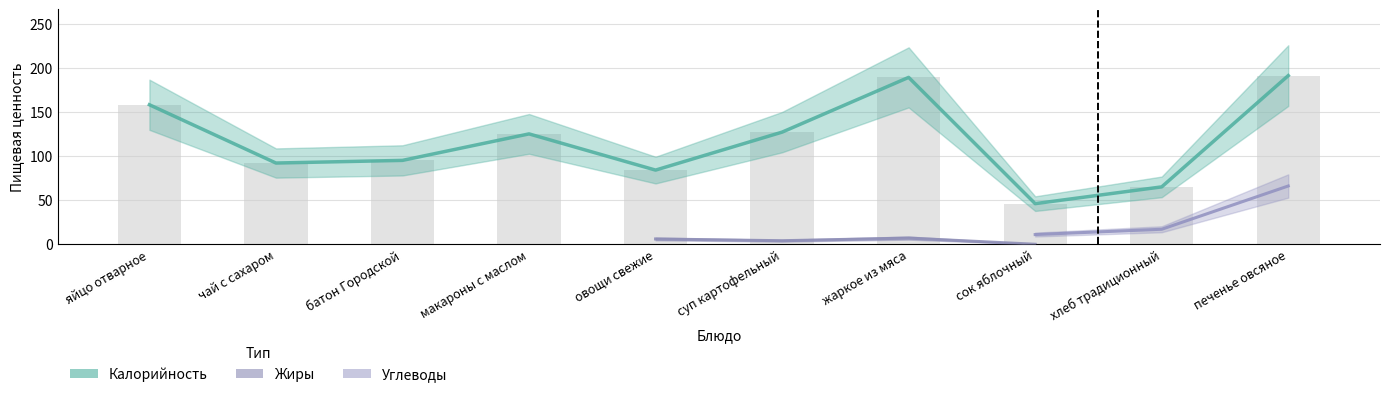

At which category does the chart reach its peak across all series?

печенье овсяное